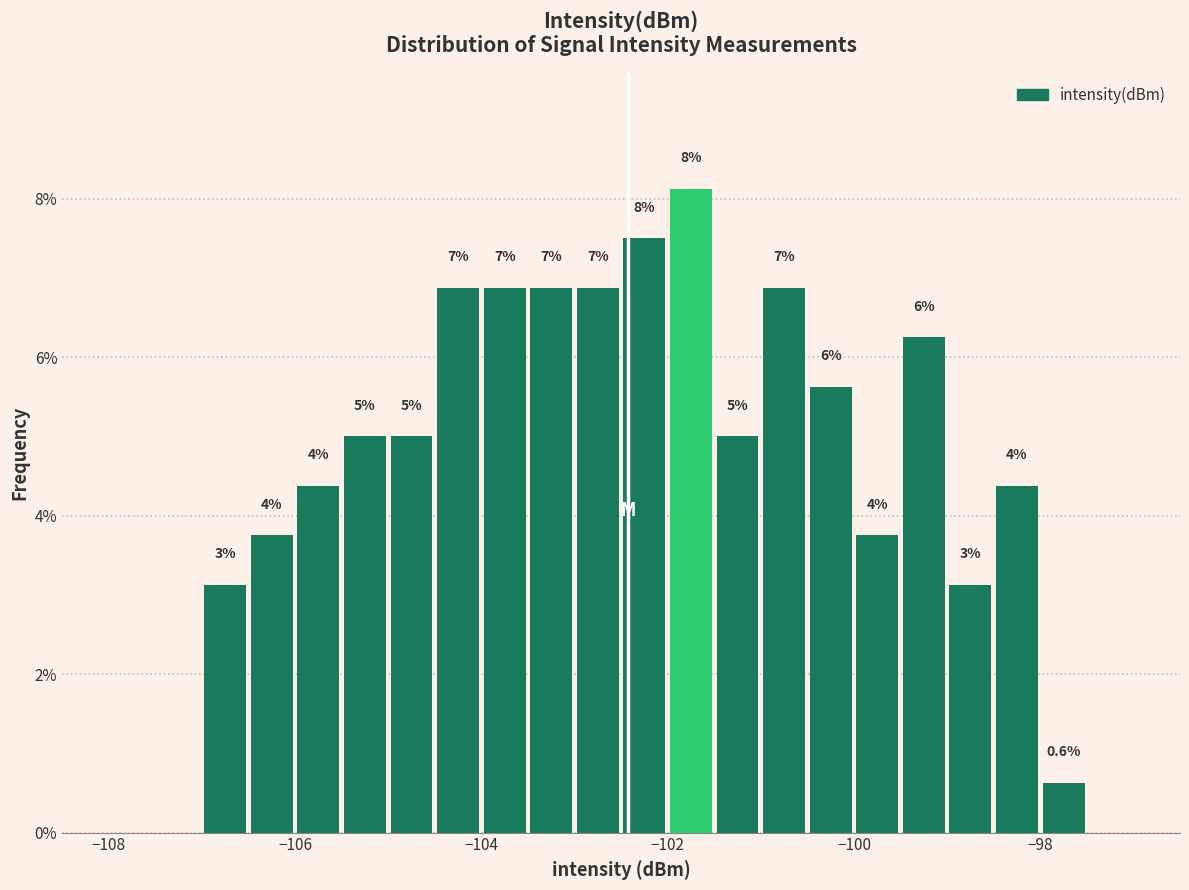

Read against the x-axis, roughly where is the centre of the tallest bar?

-101.8